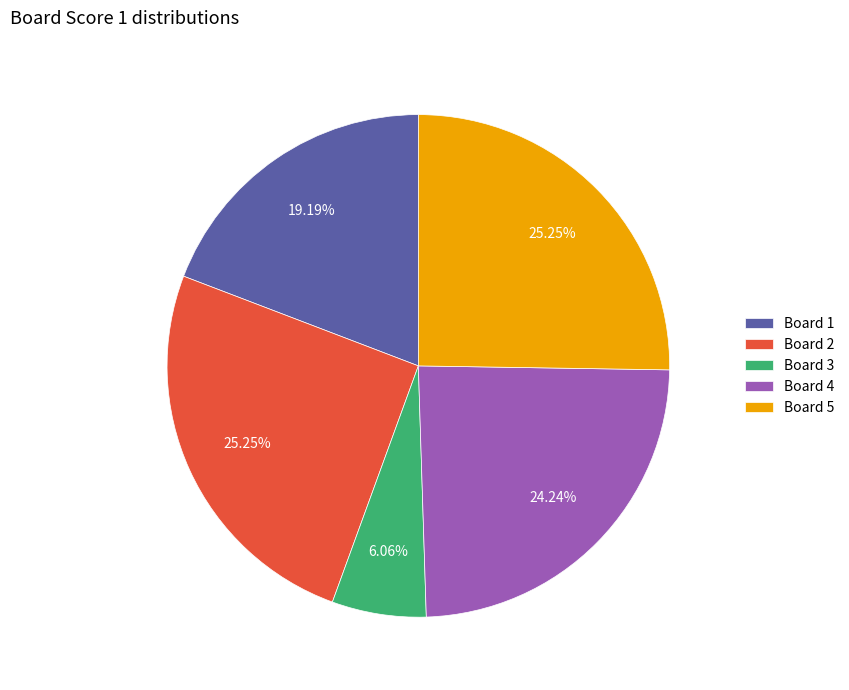

How many slices are in this pie chart?

5